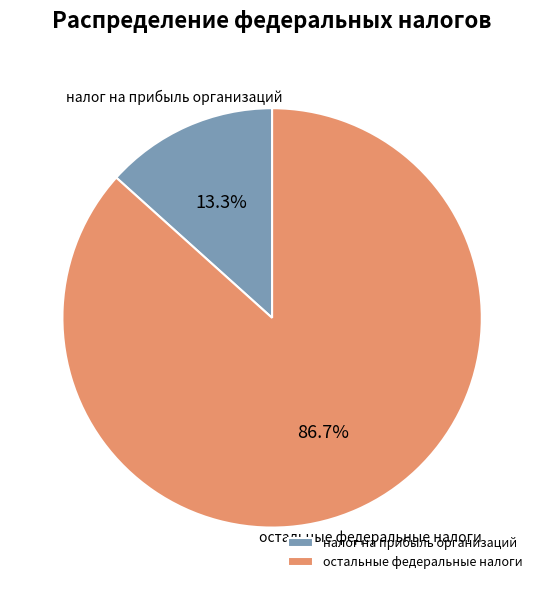

What percentage is the остальные федеральные налоги slice, to the nearest percent?

87%